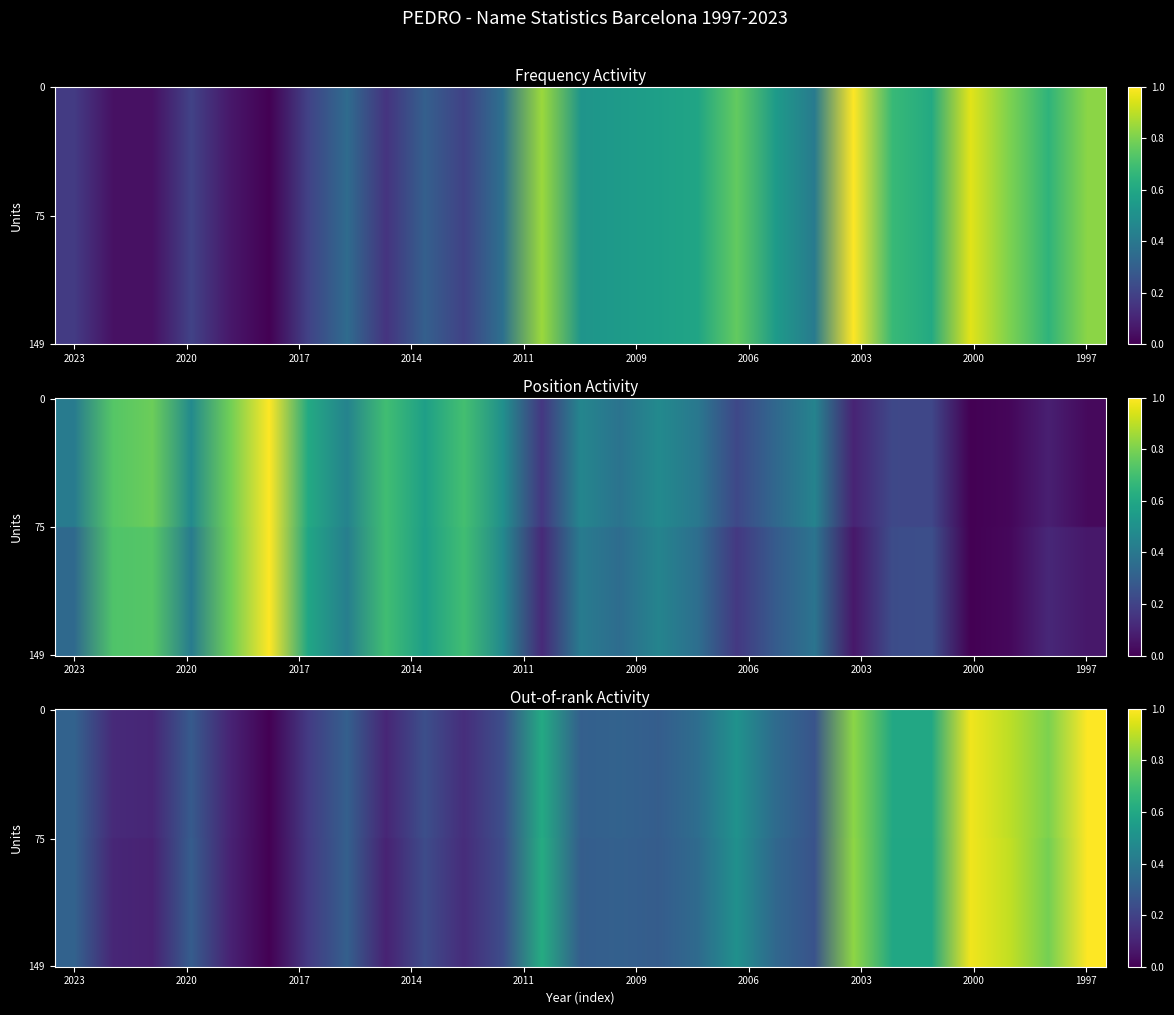

True or false: out. Boys has a value of 0.5 at 2020.

False